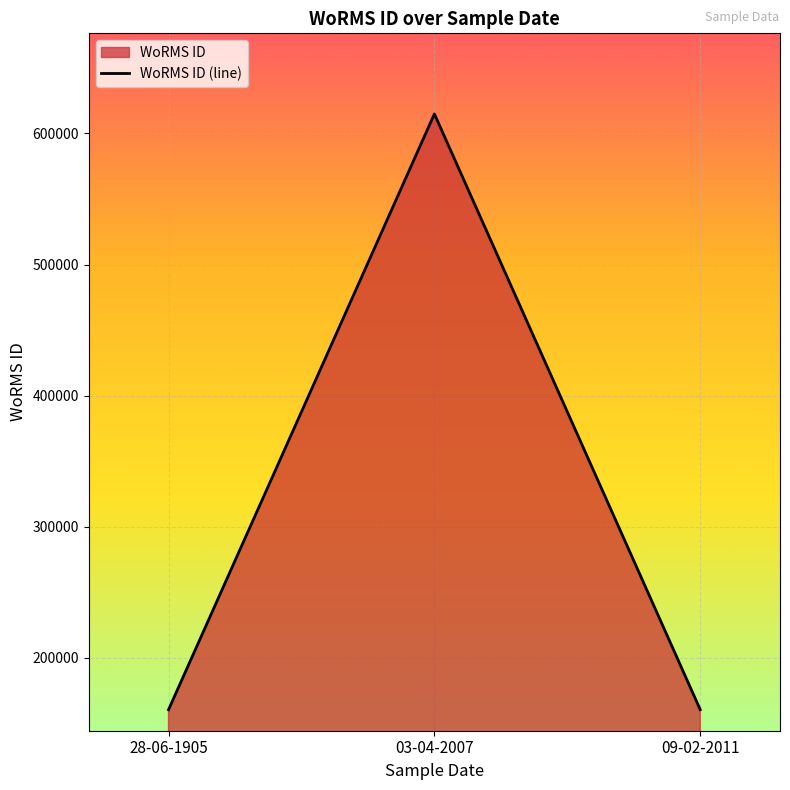

Reading left to right, extract all data points from this chart.

160572	614828	160572